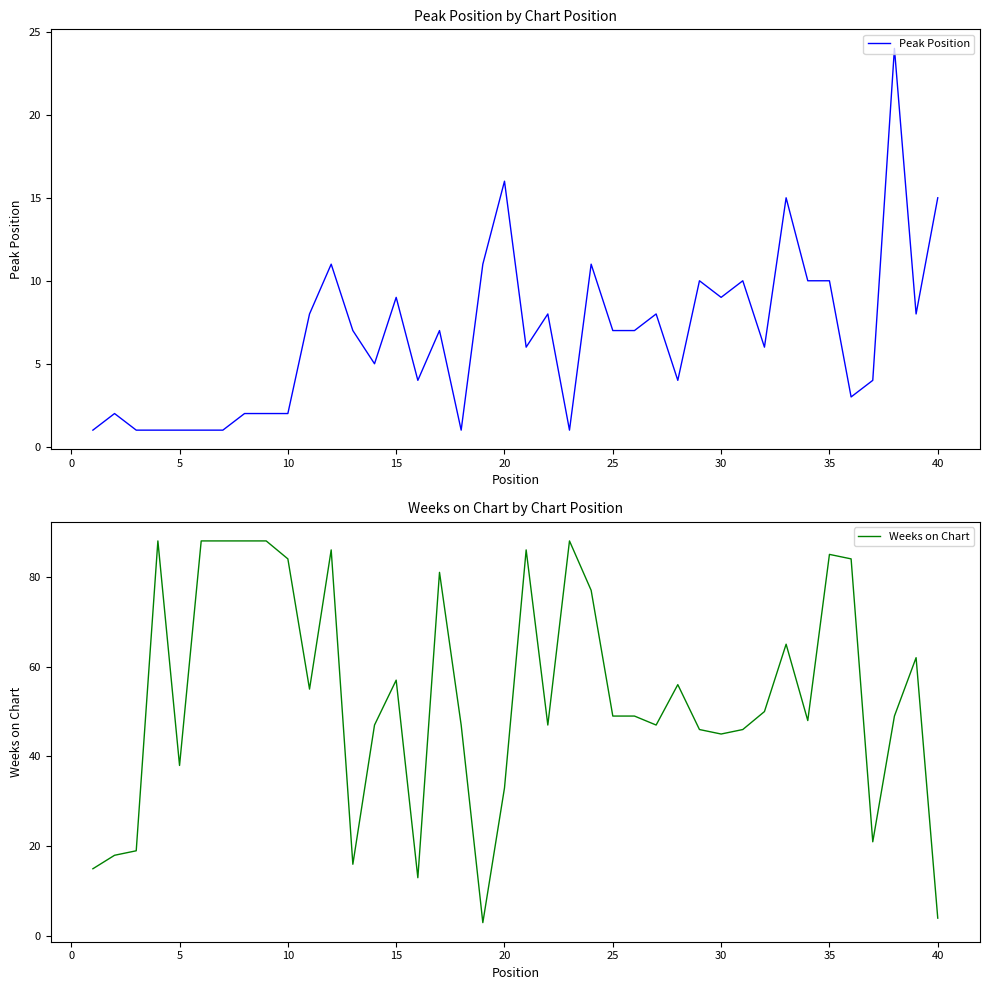

What is the minimum value for Weeks on Chart?

3